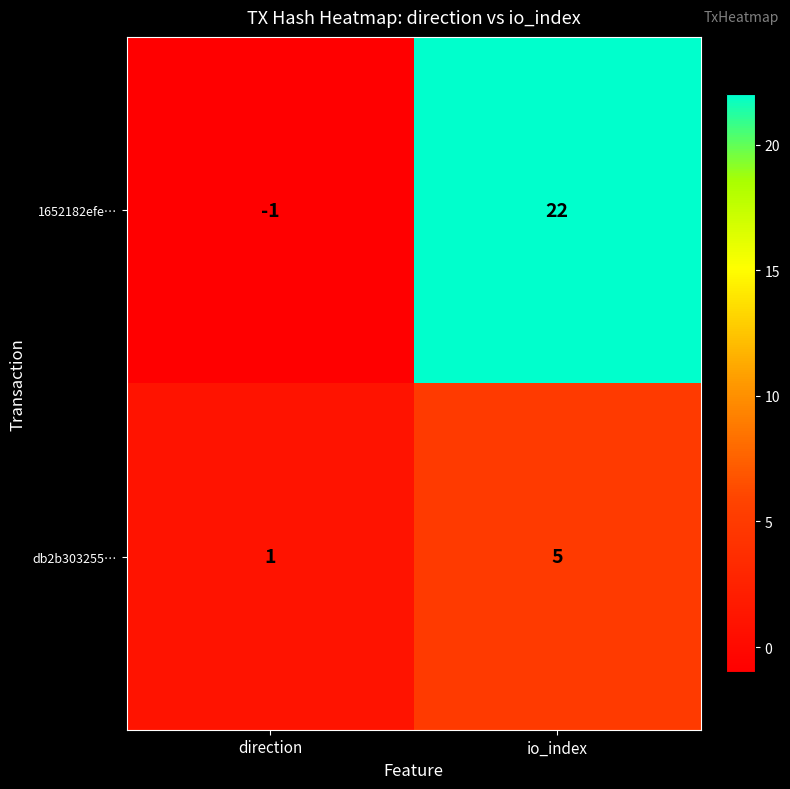

Which series has the largest range (max minus min)?

1652182efe…